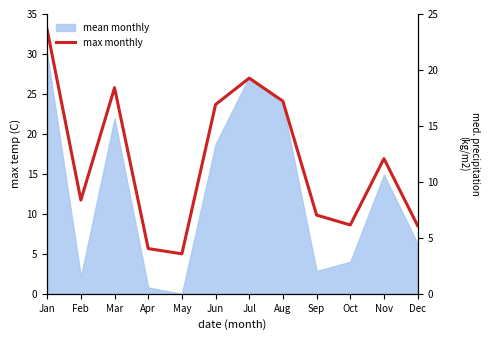

List the labels in order of value, smallest first.

May, Apr, Dec, Oct, Sep, Feb, Nov, Jun, Aug, Mar, Jul, Jan